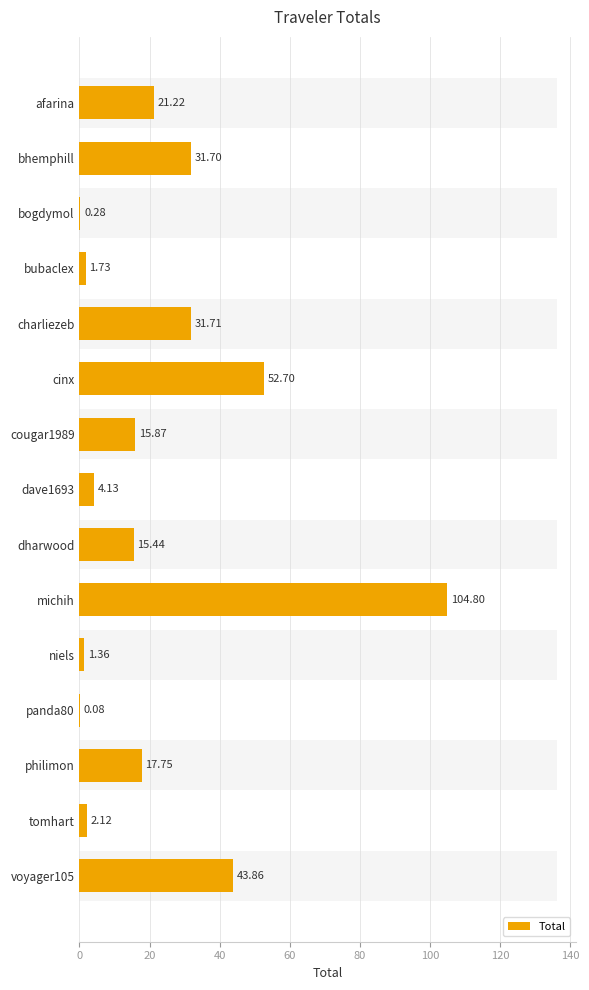

The value at philimon is 28.8. True or false?

False